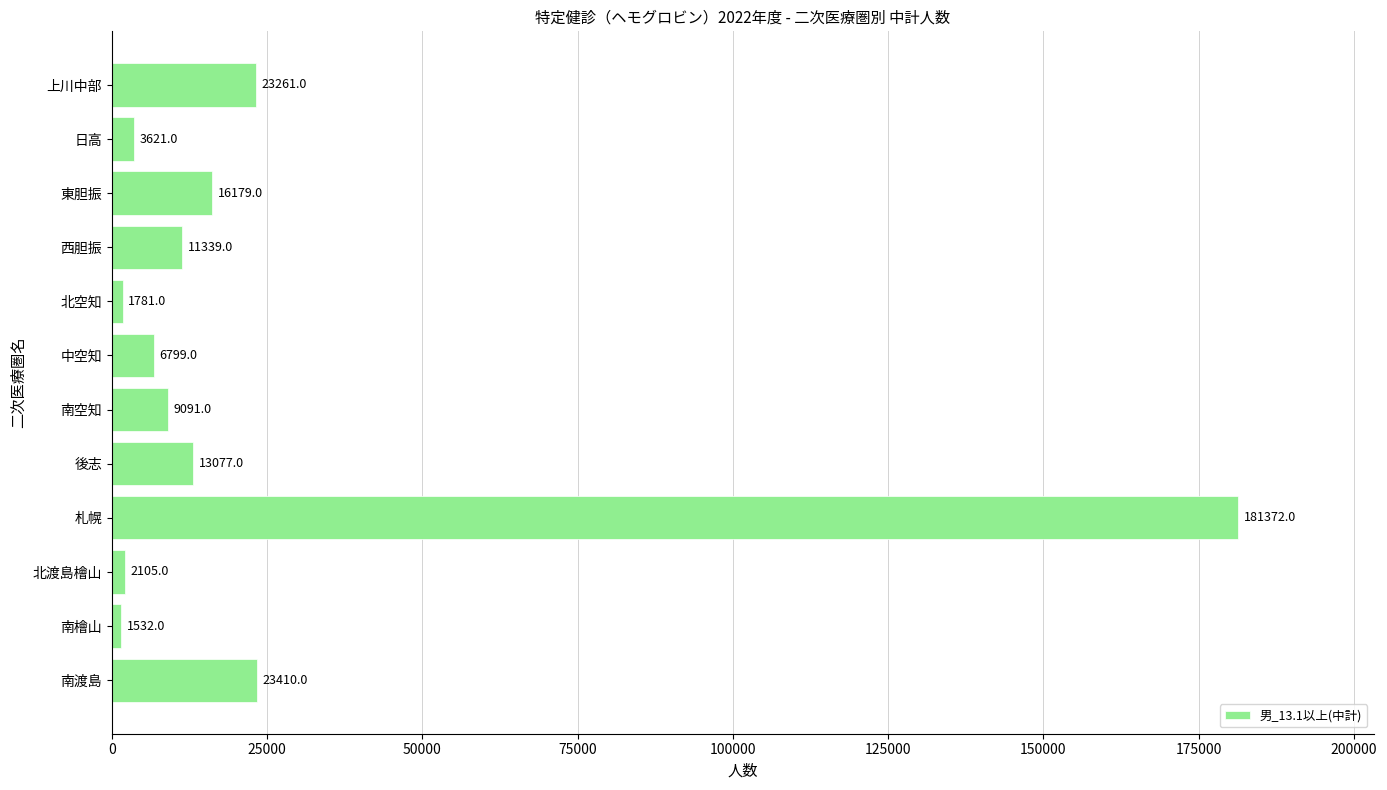

How many bars are there in total?

12